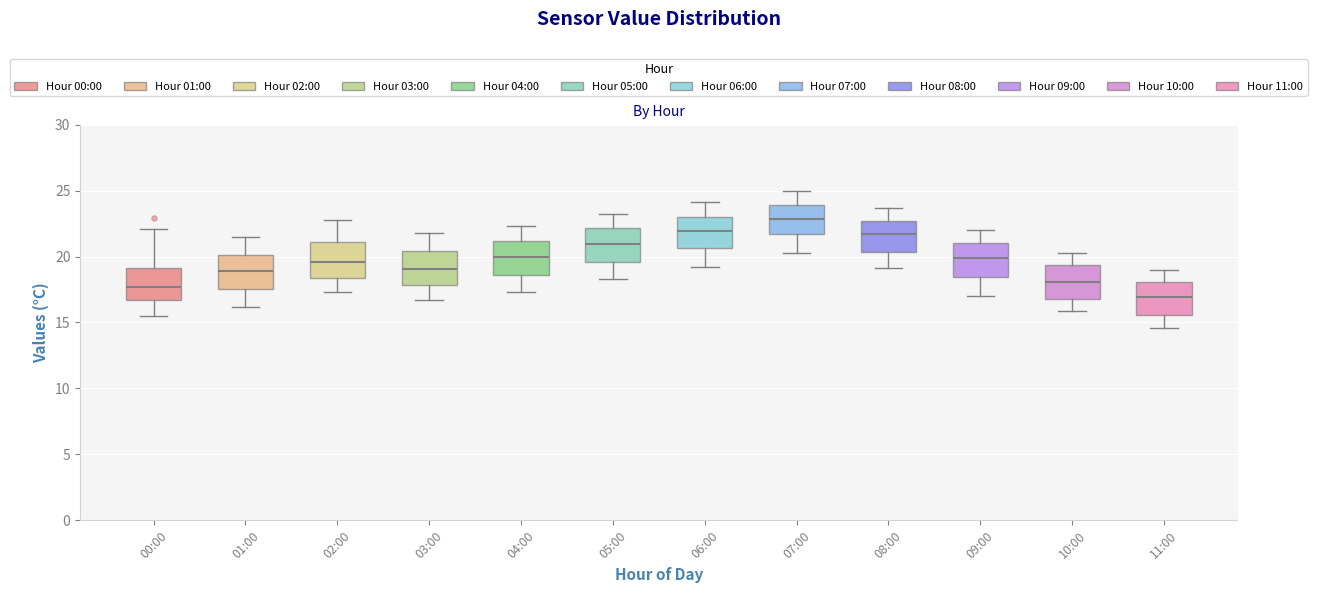

Which box has the highest median line?

07:00